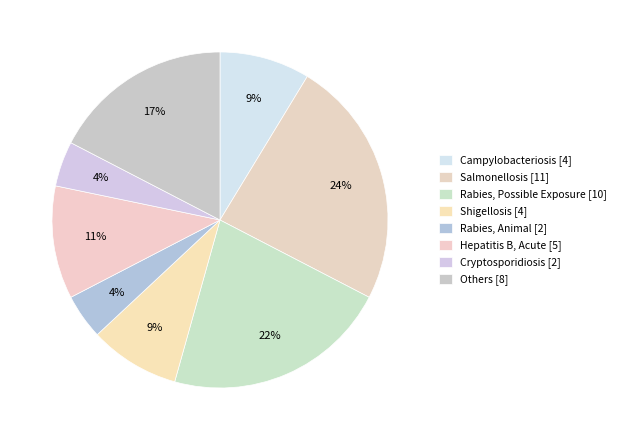

How many segments does this pie chart have?

8